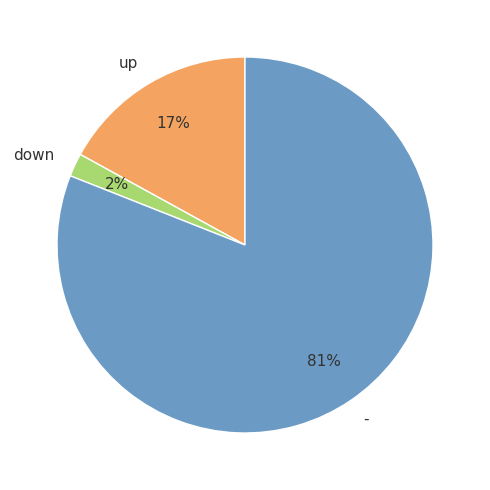

Which category has the biggest portion of the pie?

-